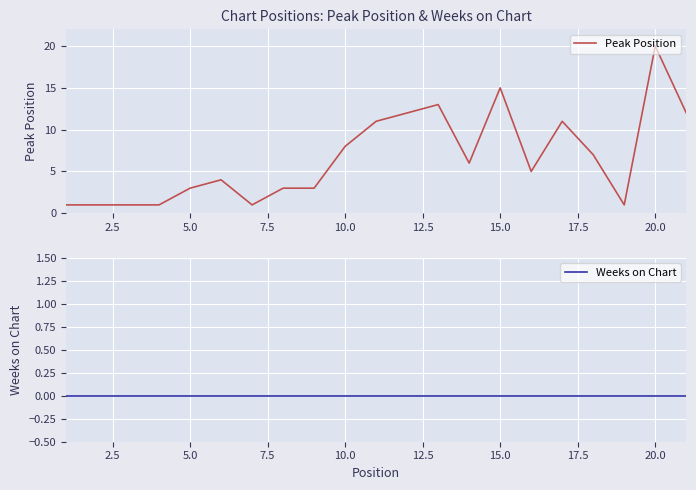

What is the average value of the Peak Position series?

7